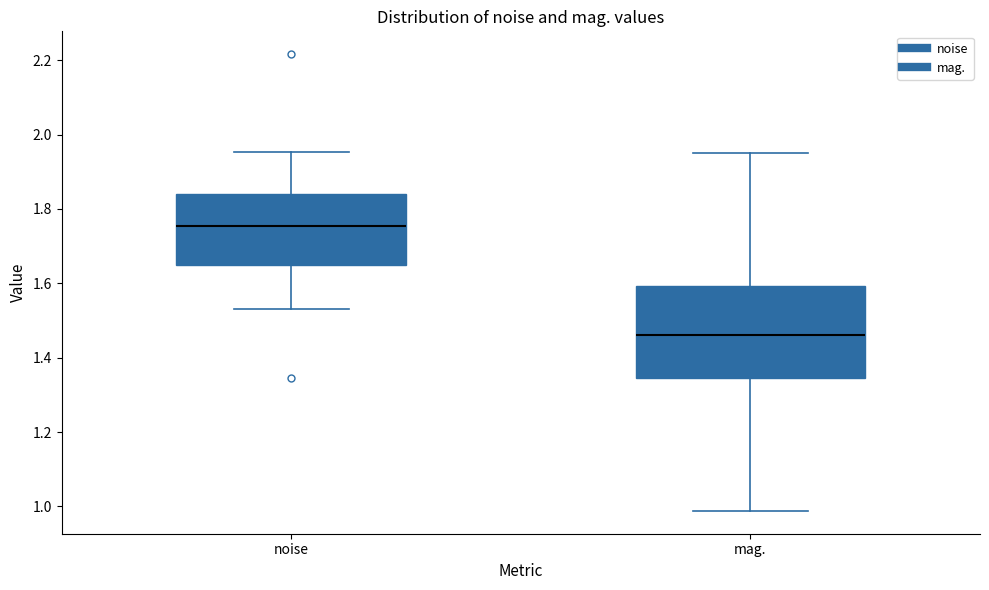

Where does the upper whisker of the box for noise end on the y-axis? The values are not printed on the chart, so give them approximately, as read against the axis.

1.96